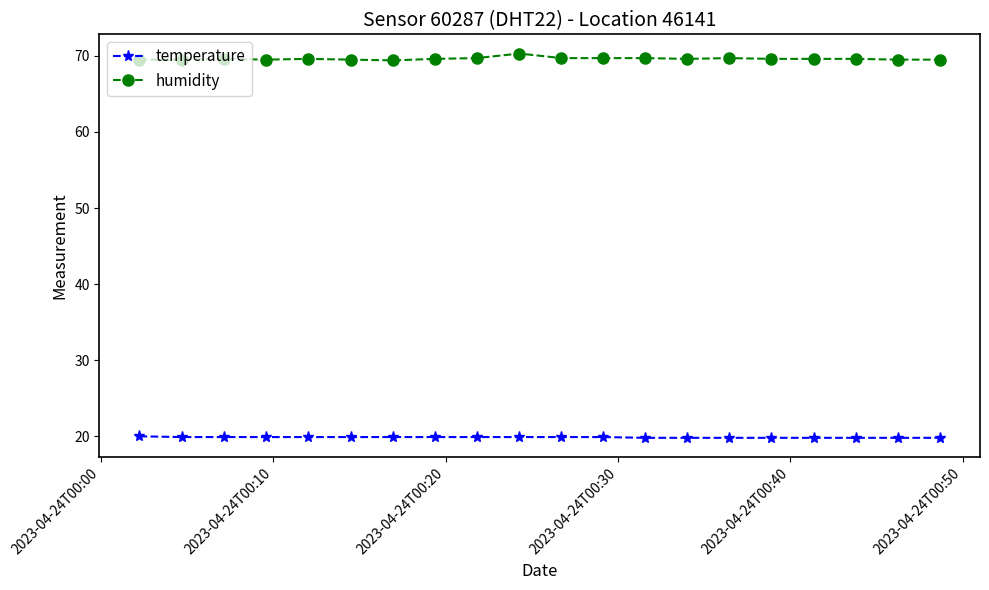

Which series has the largest total across all categories?

humidity